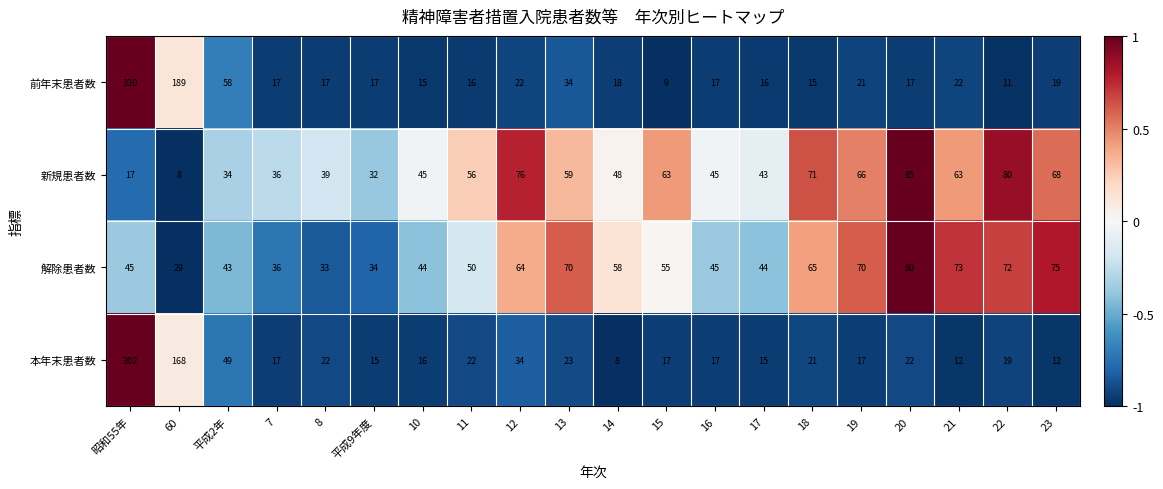

Count the number of data series in this chart.

4